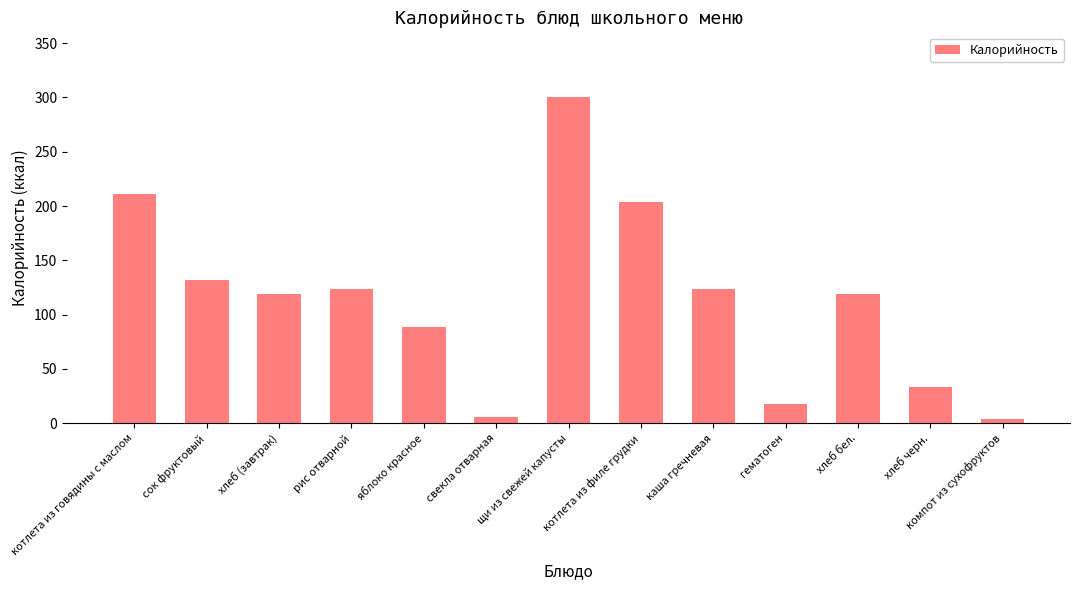

True or false: the data shows 199.7 at каша гречневая.

False